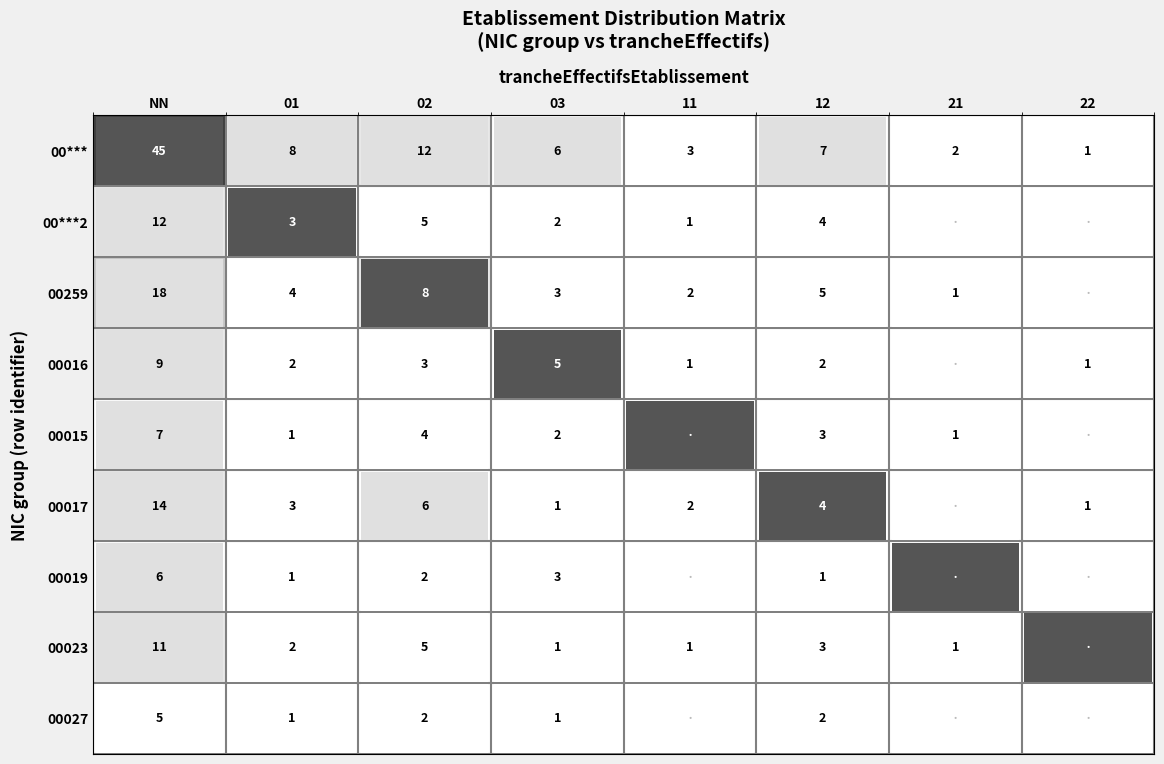

What is the sum of the 00023 values at 01 and 02?

7